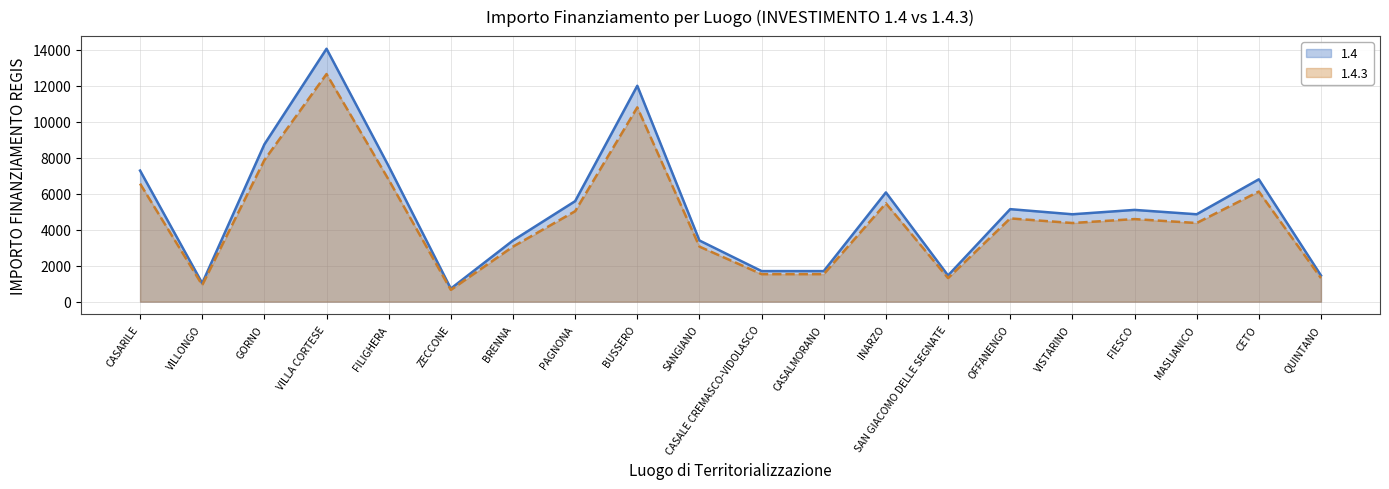

What is the spread (max minus min) of values at BUSSERO?

1200.5